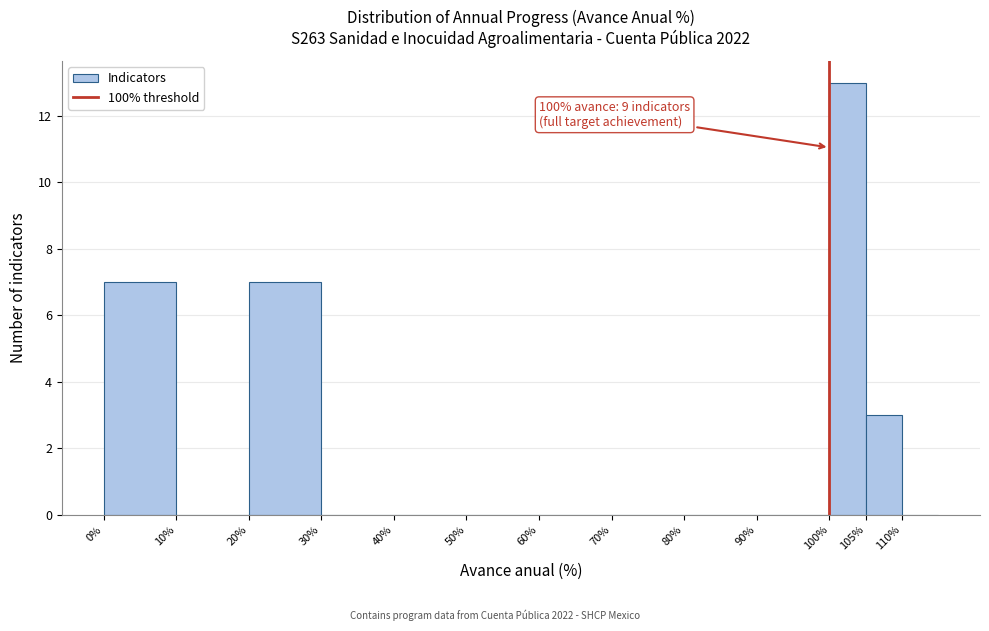

Which range on the x-axis has the tallest bar?

100 to 105